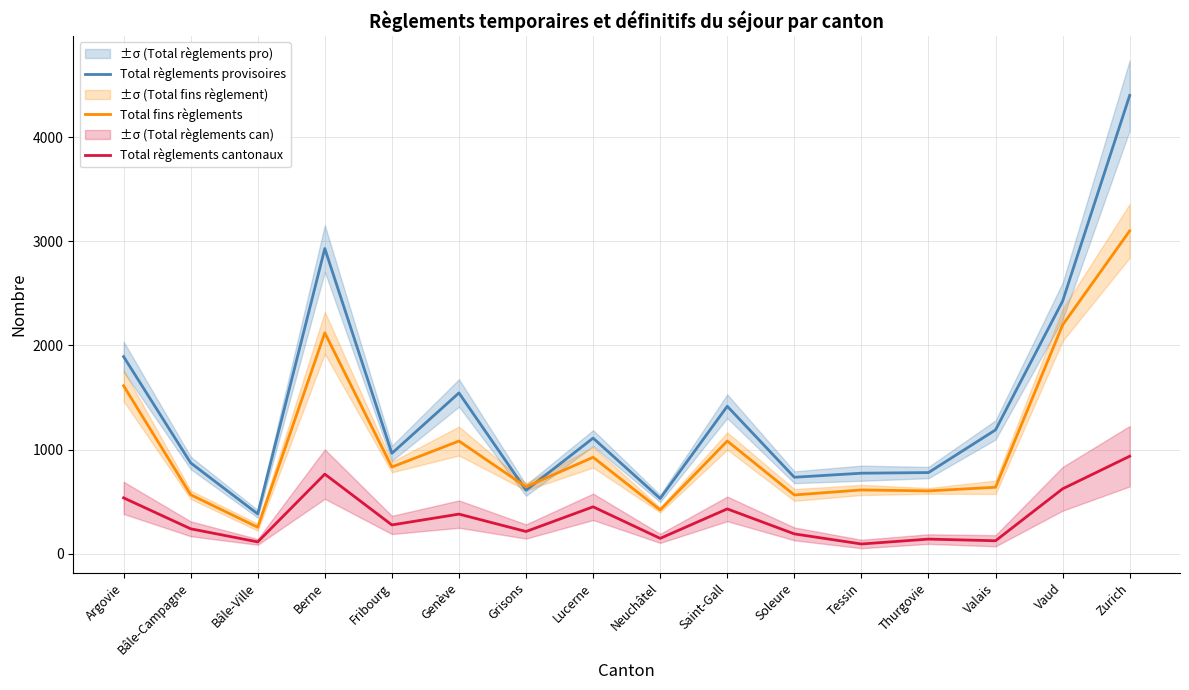

What is the label of the 6th point from the left?

Genève